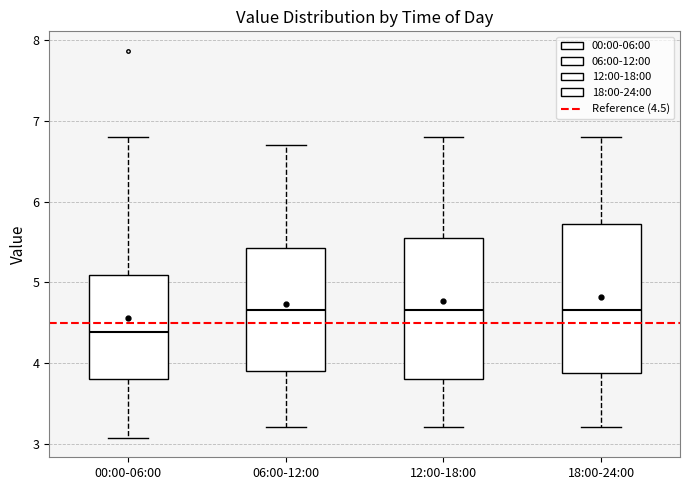

Reading left to right, read every box against the y-axis: the position of its median line, the range the box covers, and the ends of its whiskers. The values are not printed on the chart, so give them approximately, as read against the axis.

00:00-06:00: median 4.4, box 3.8 to 5.1, whiskers 3.1 to 6.8
06:00-12:00: median 4.7, box 3.9 to 5.4, whiskers 3.2 to 6.7
12:00-18:00: median 4.7, box 3.8 to 5.6, whiskers 3.2 to 6.8
18:00-24:00: median 4.7, box 3.9 to 5.7, whiskers 3.2 to 6.8